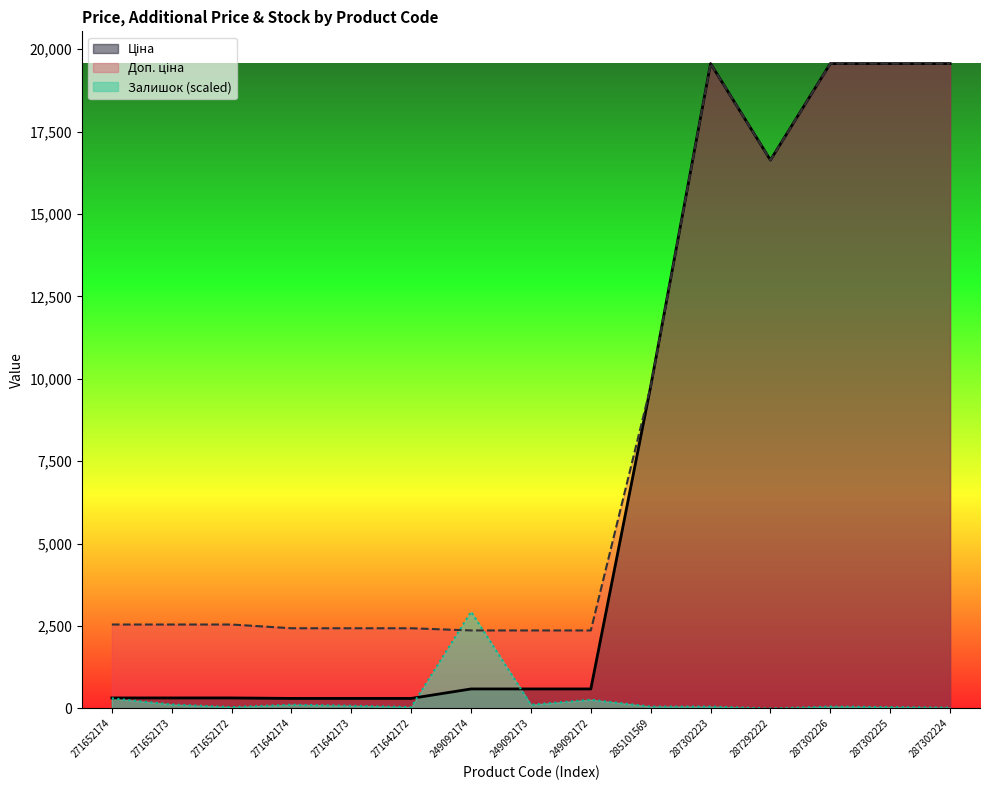

How many interior local peaks does the Доп. ціна series have?

1